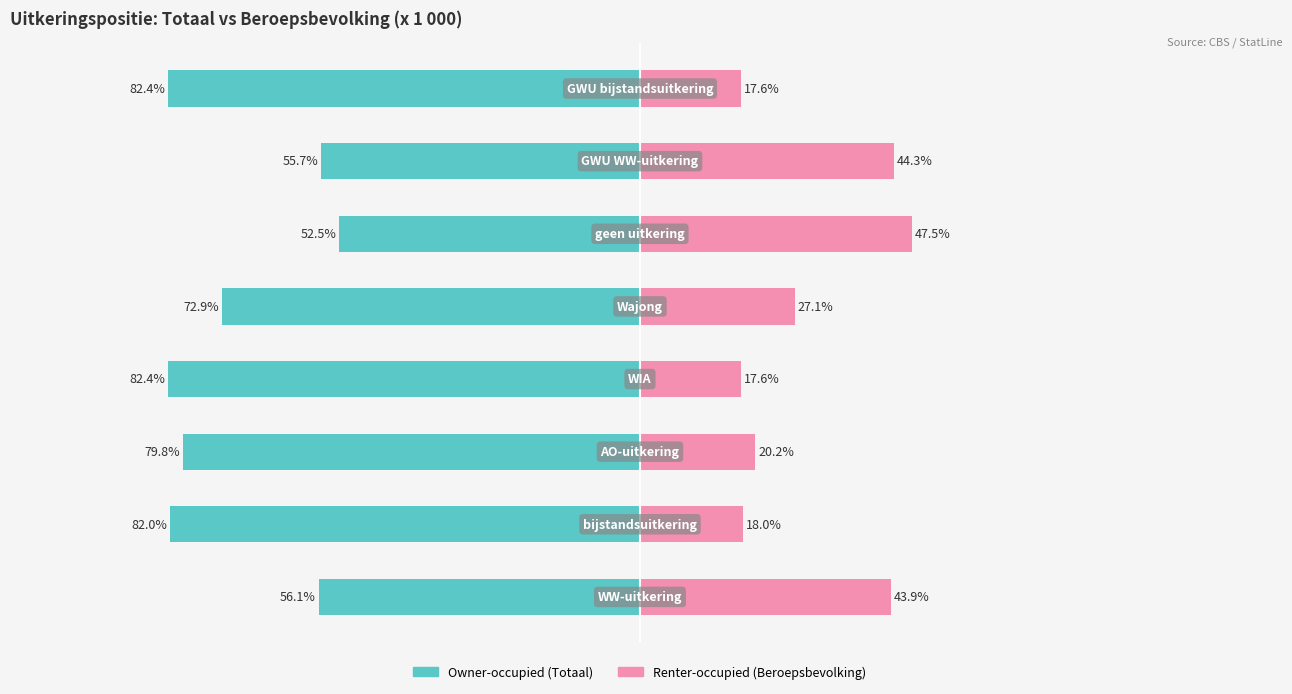

At how many categories does at least one series exceed -21?

8